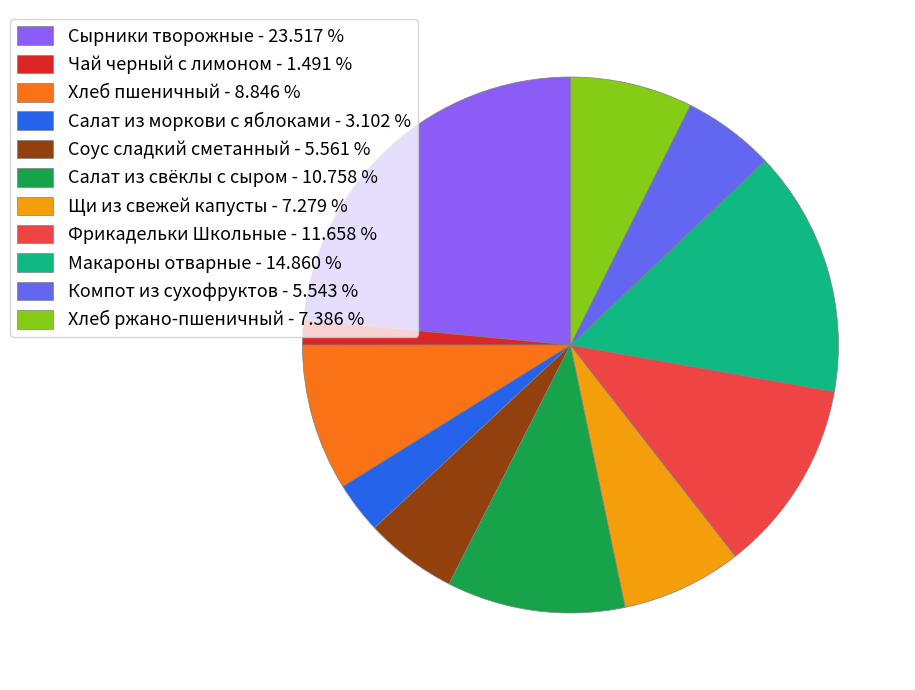

True or false: Компот из сухофруктов accounts for 6% of the total.

True